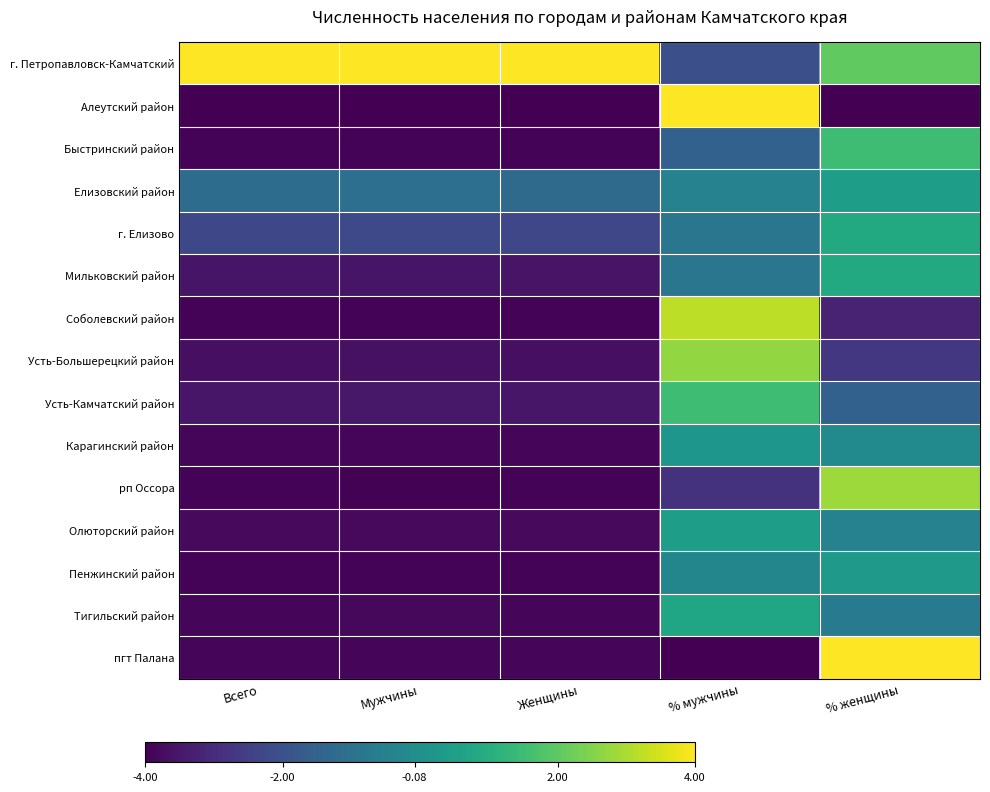

Which category has the highest value across all series?

Всего